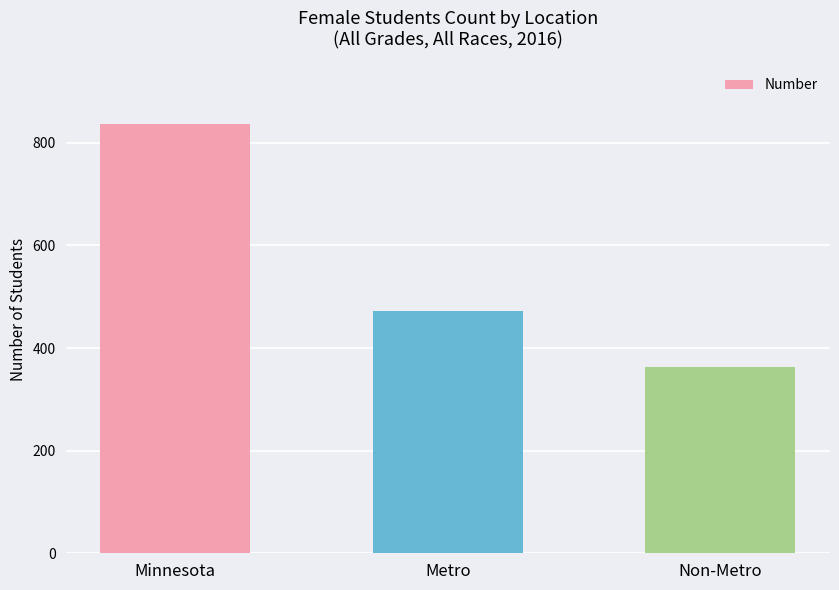

List the labels in order of value, largest first.

Minnesota, Metro, Non-Metro